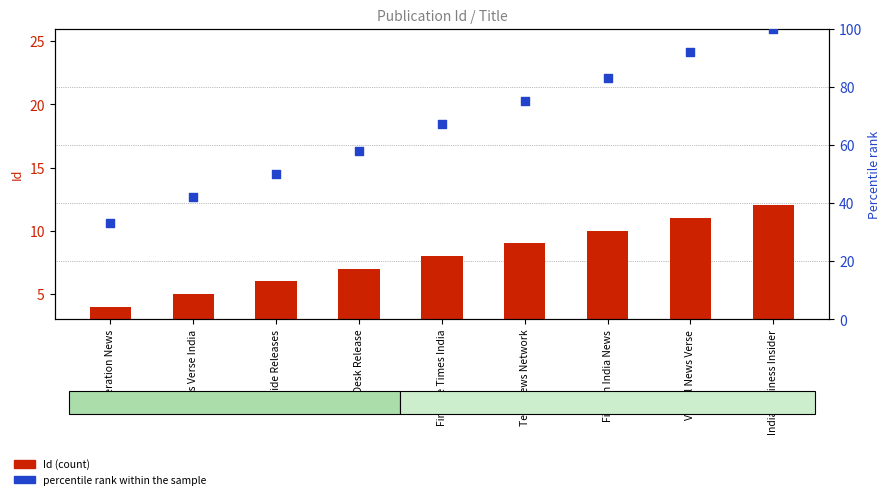

What is the total value across all series at Virtual News Verse?

103